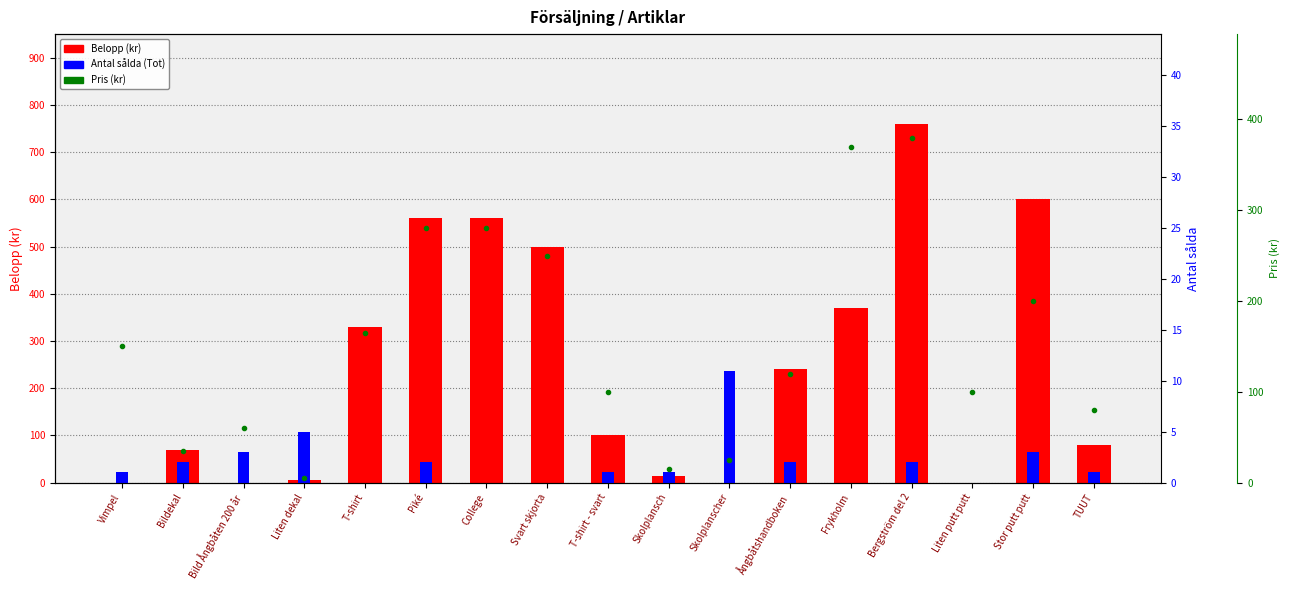

At how many categories does at least one series exceed 49?

14